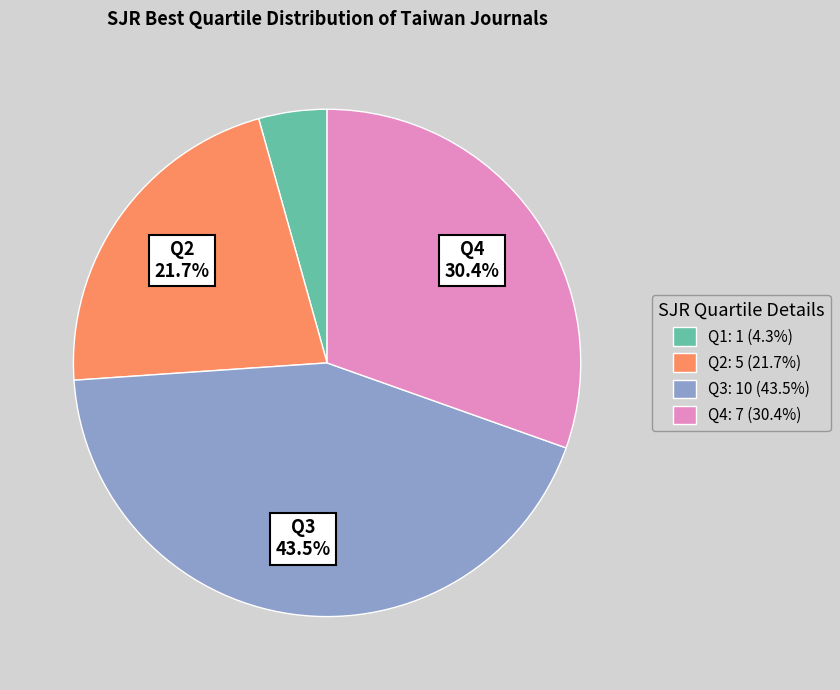

Which has a higher value, Q1 or Q4?

Q4